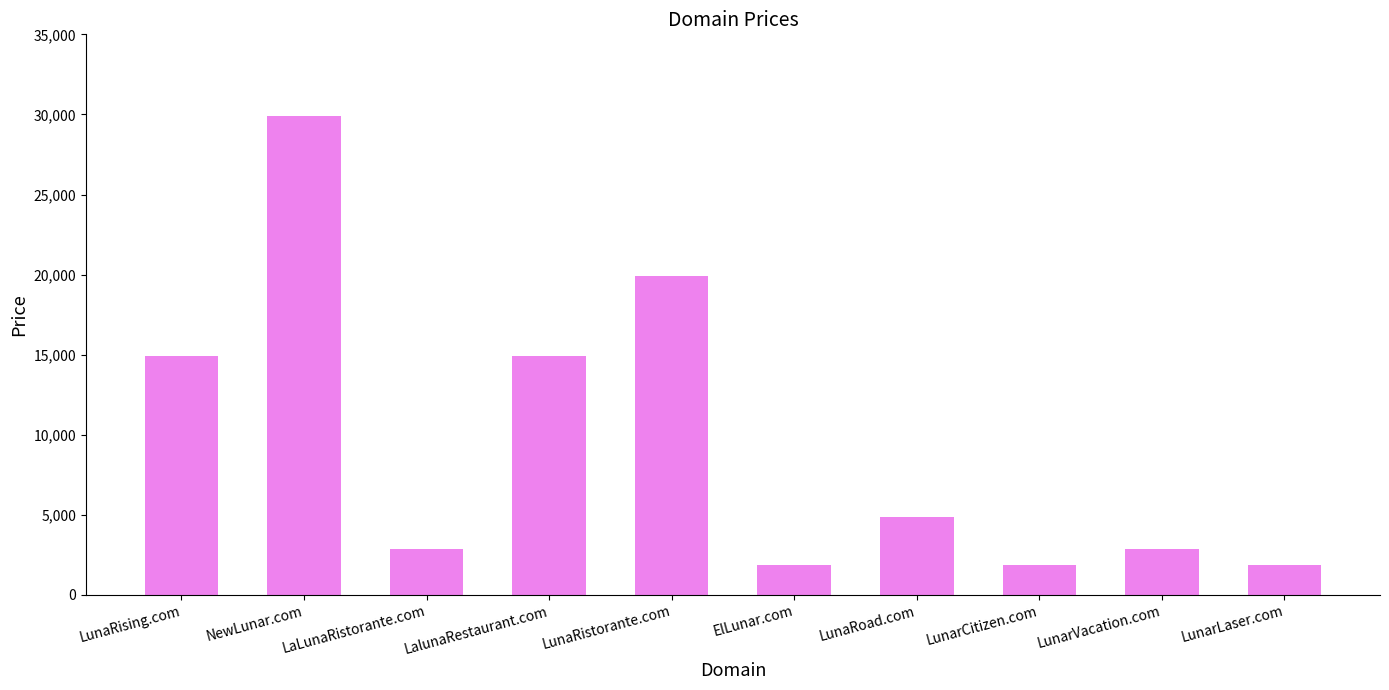

Reading left to right, extract all data points from this chart.

14888	29888	2888	14888	19888	1888	4888	1888	2888	1888